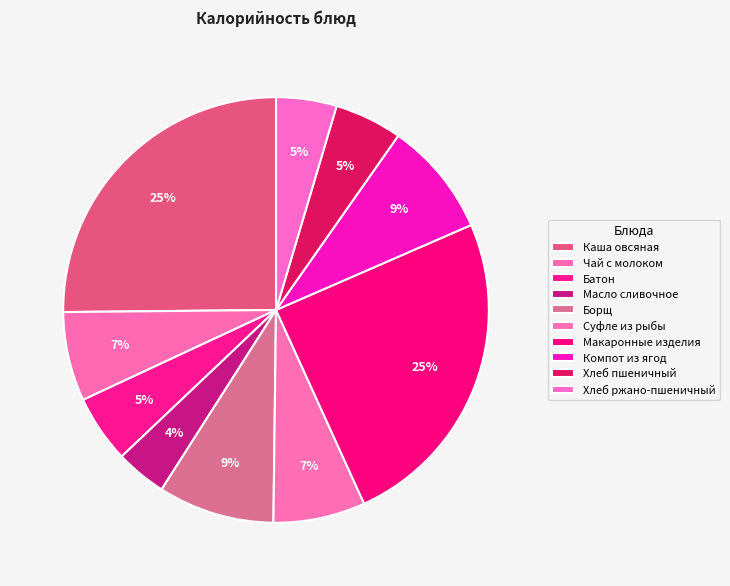

Count the number of slices in the pie.

10